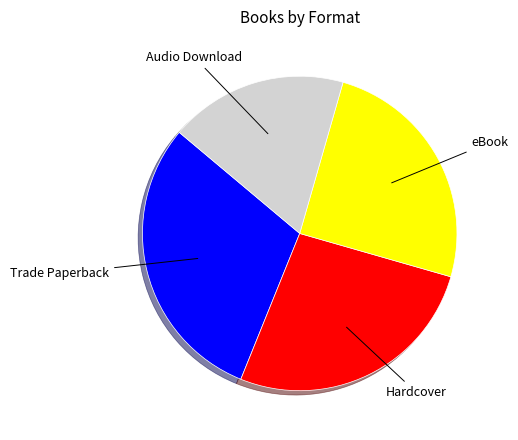

True or false: Hardcover accounts for 27% of the total.

True